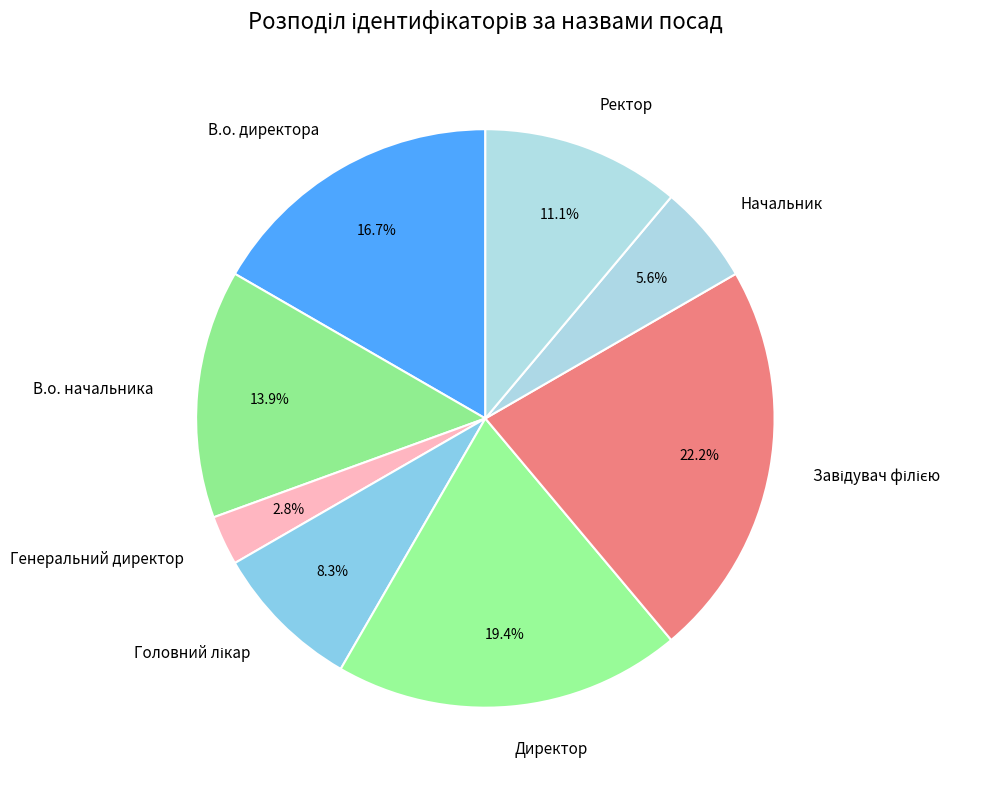

The Директор slice represents 33% of the pie. True or false?

False